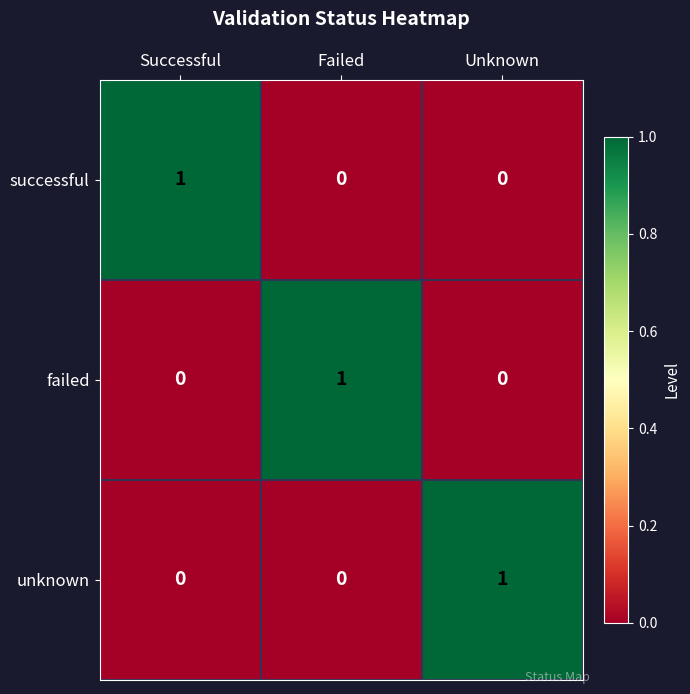

At which label does successful reach its peak?

Successful